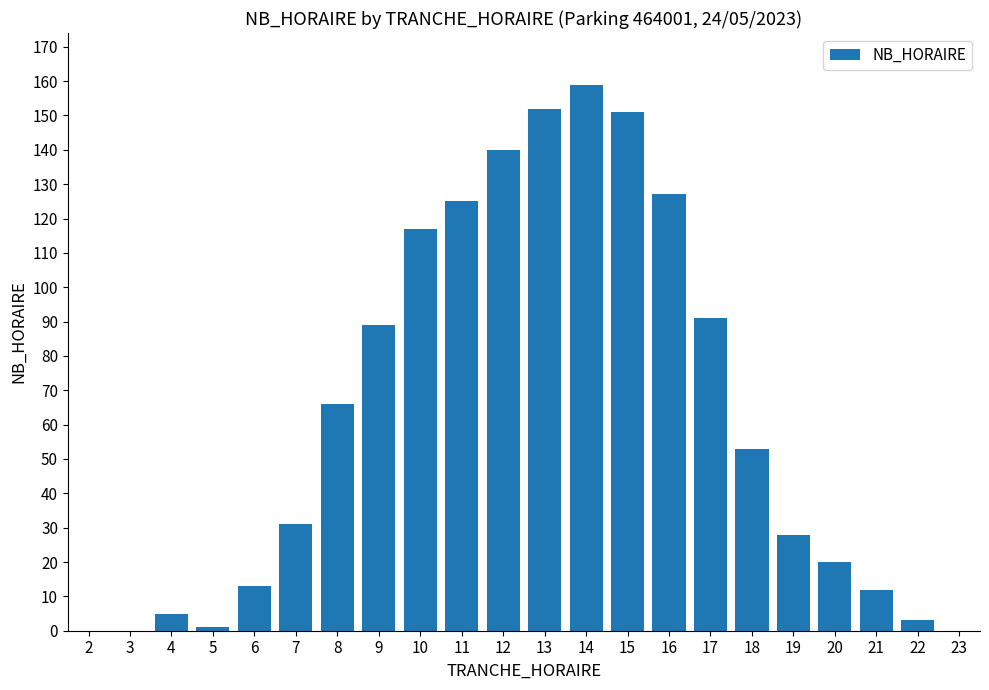

Reading left to right, transcribe all the data shown in this chart.

2=0	3=0	4=5	5=1	6=13	7=31	8=66	9=89	10=117	11=125	12=140	13=152	14=159	15=151	16=127	17=91	18=53	19=28	20=20	21=12	22=3	23=0